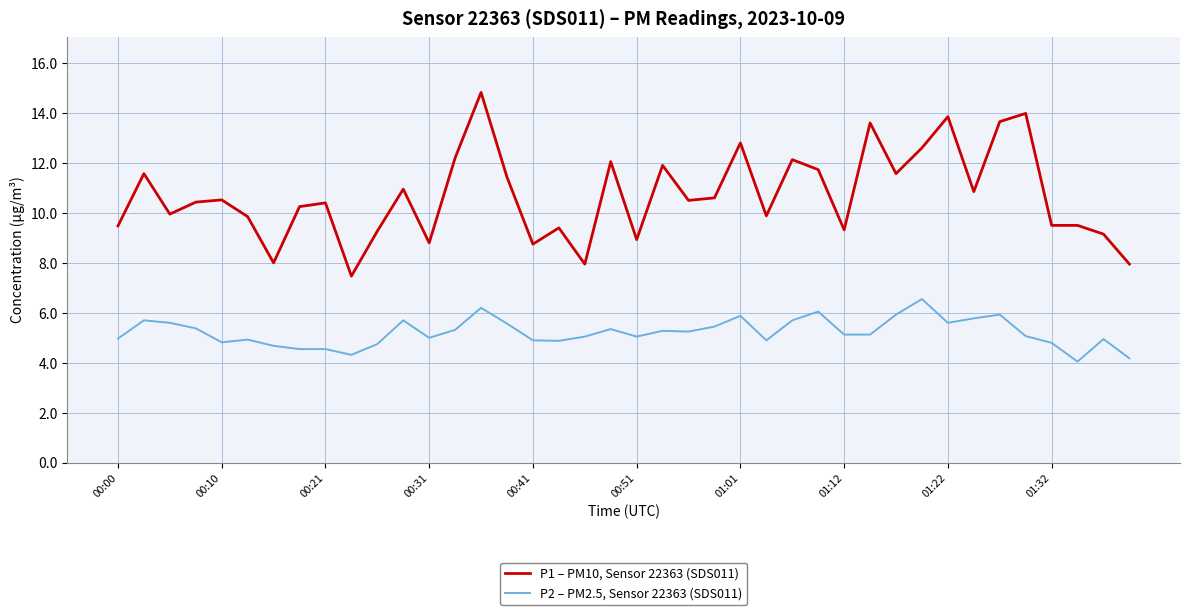

List the series in order of their overall mean, lowest first.

P2 – PM2.5, Sensor 22363 (SDS011), P1 – PM10, Sensor 22363 (SDS011)